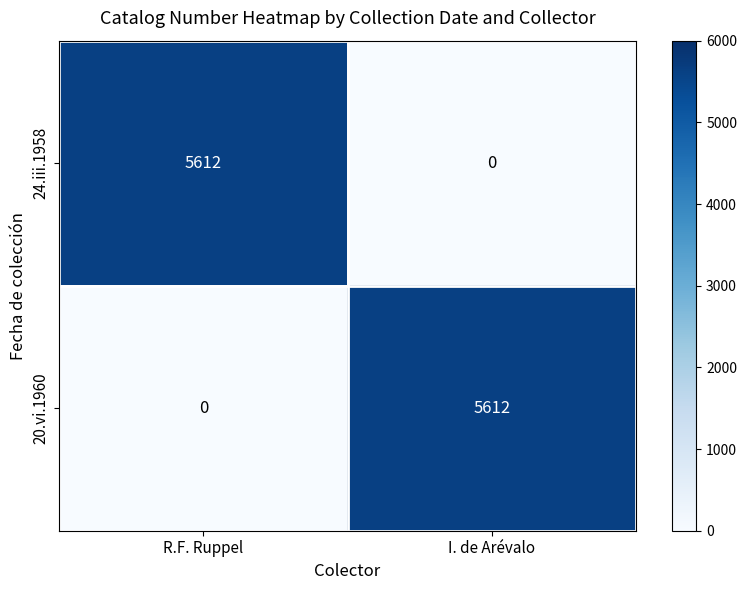

True or false: 24.iii.1958 has a value of 9007 at R.F. Ruppel.

False